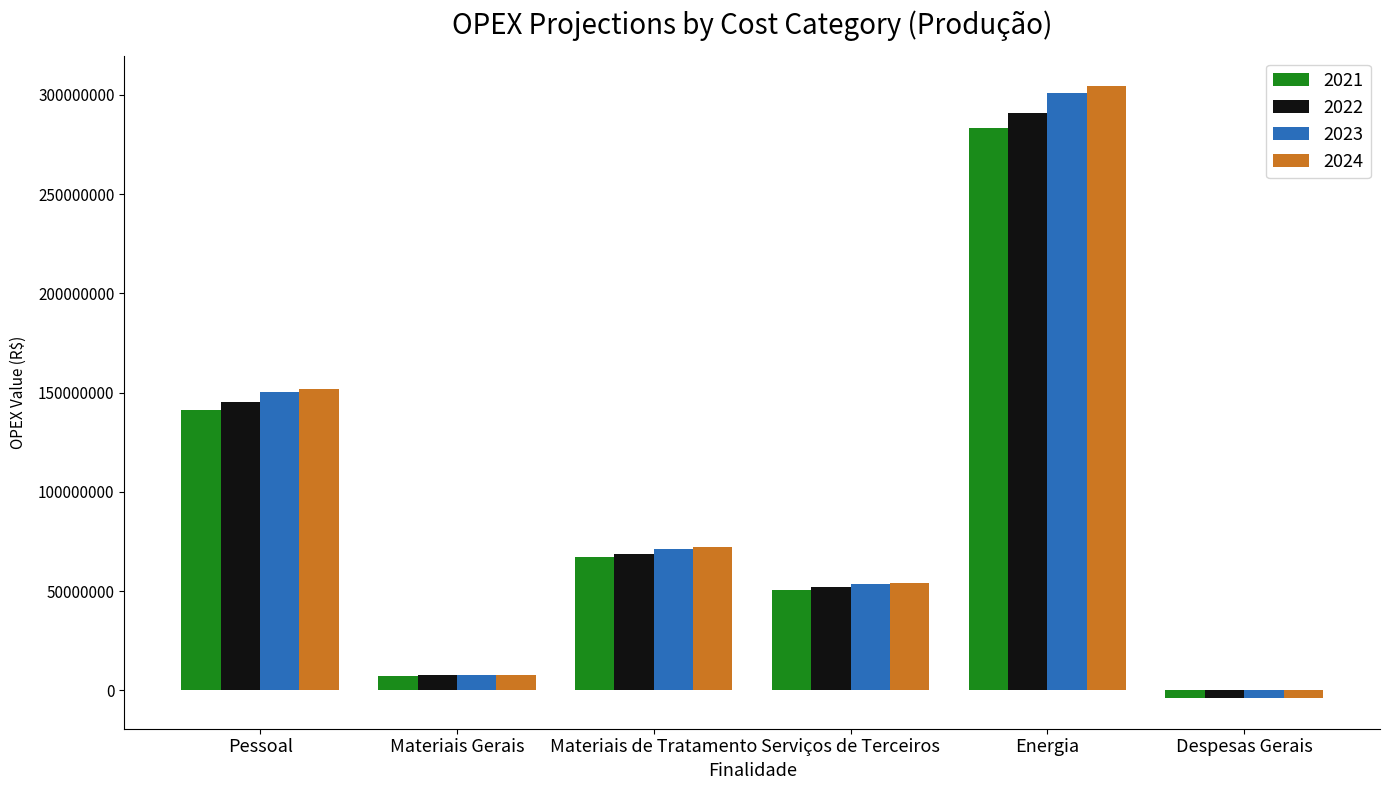

Rank the categories by 2022 value from lowest to highest.

Despesas Gerais, Materiais Gerais, Serviços de Terceiros, Materiais de Tratamento, Pessoal, Energia